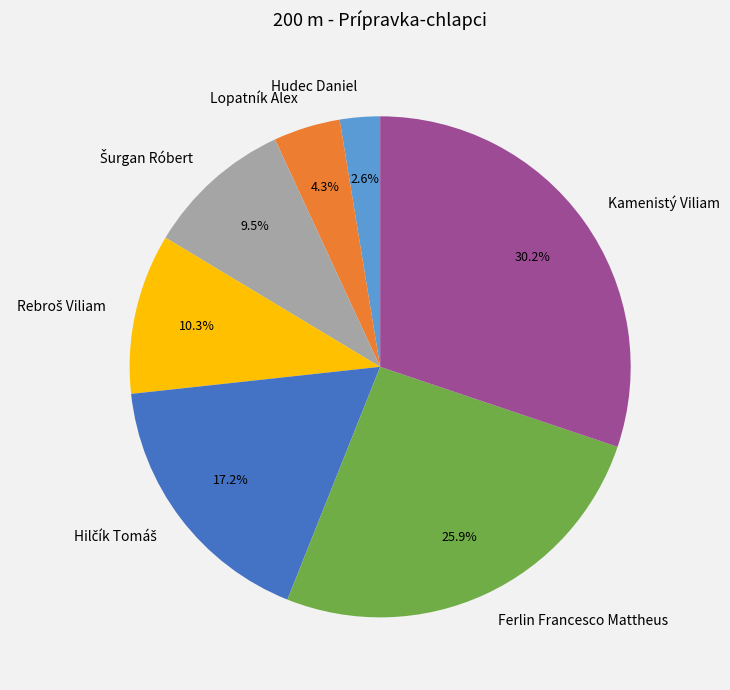

Is there a majority slice in this chart?

No